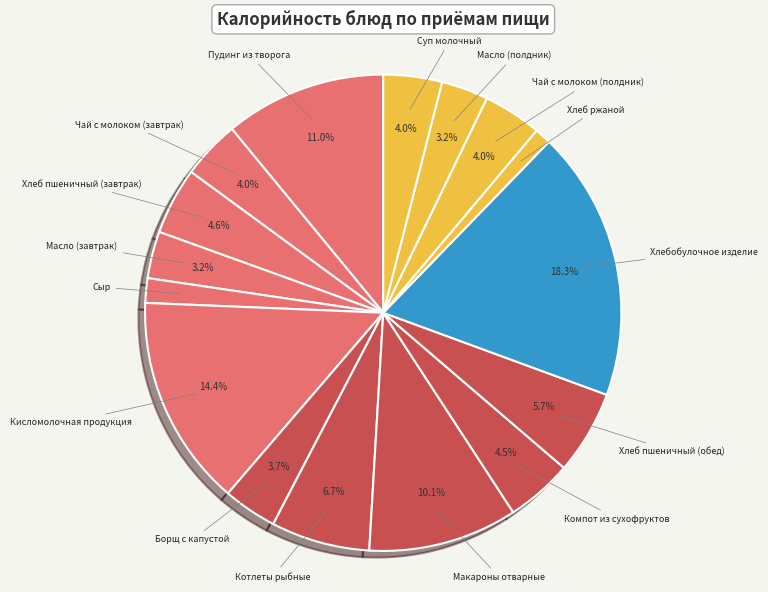

How many slices are in this pie chart?

16